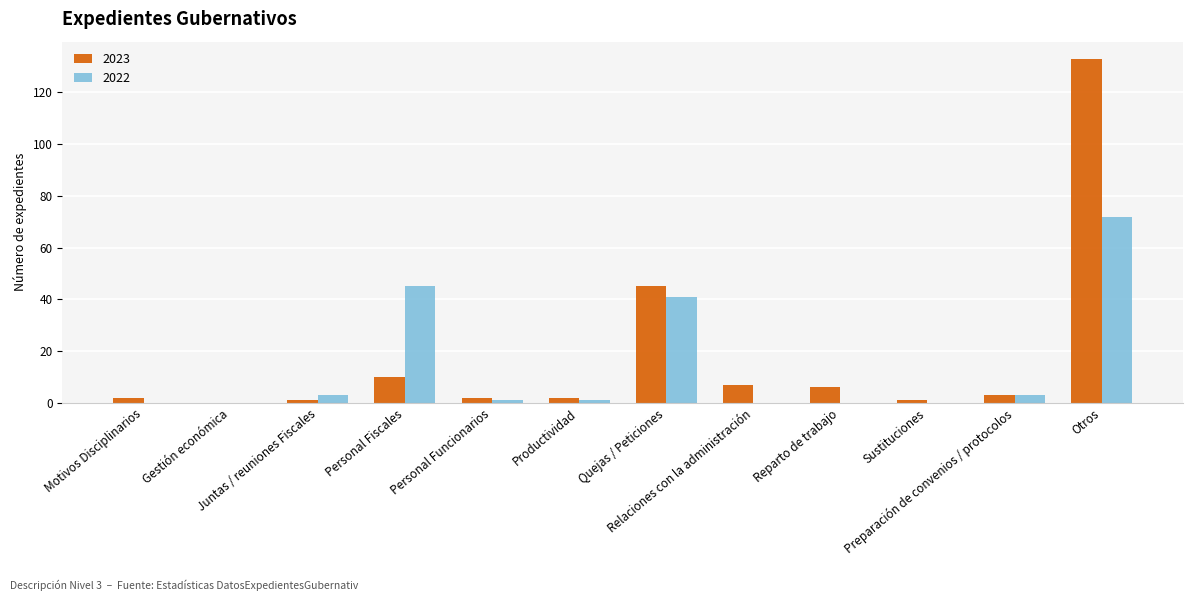

What is the maximum value for 2023?

133